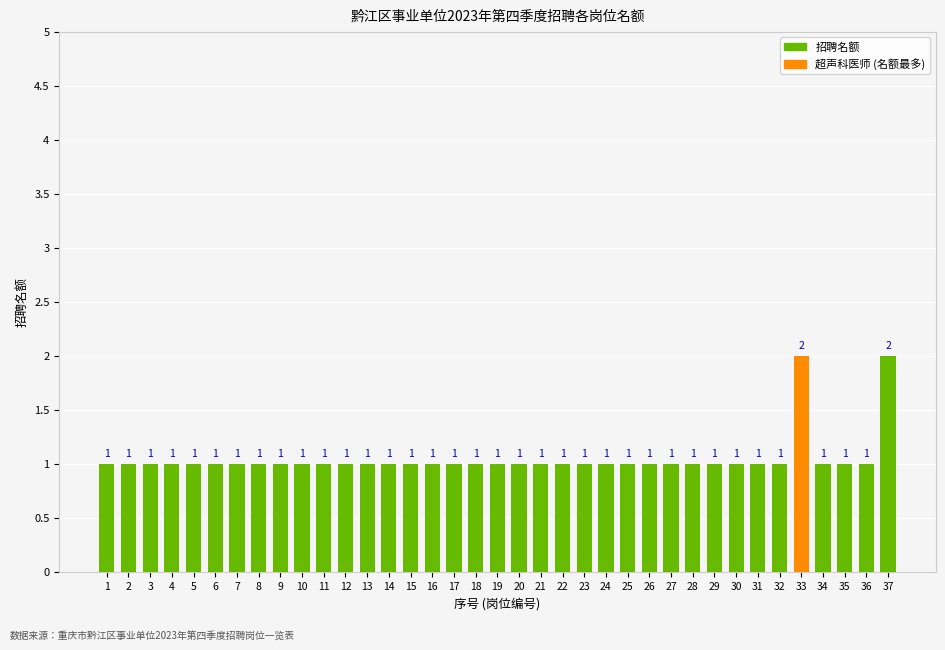

How many bars are there in total?

37